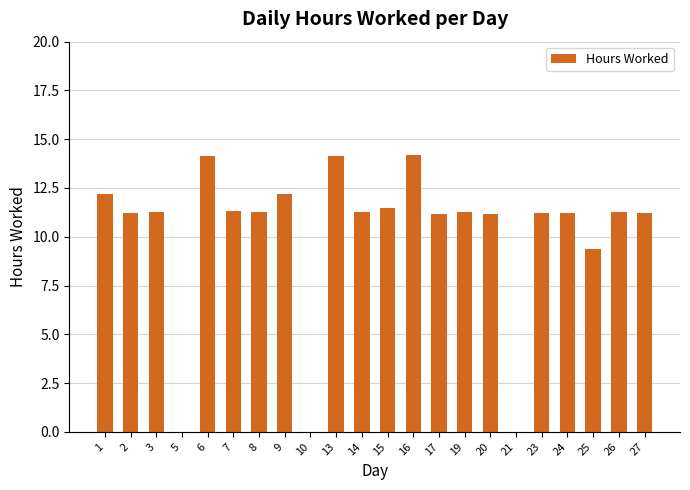

Is it true that the value at 16 is 5.0?

False